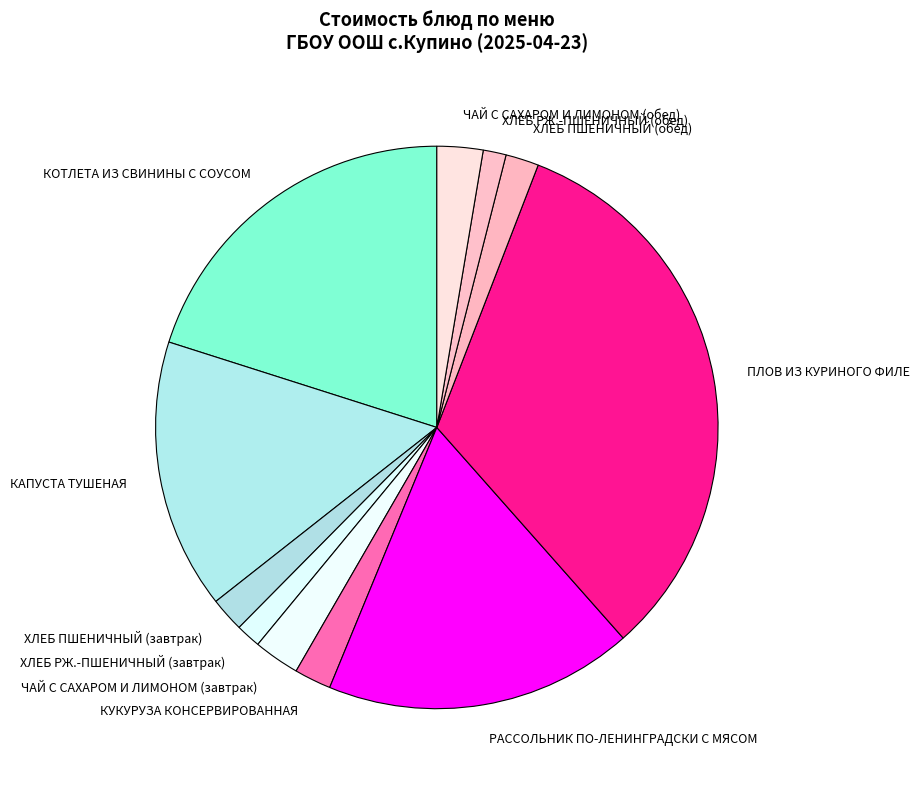

What is the ratio of the value at КАПУСТА ТУШЕНАЯ to the value at РАССОЛЬНИК ПО-ЛЕНИНГРАДСКИ С МЯСОМ?

0.9